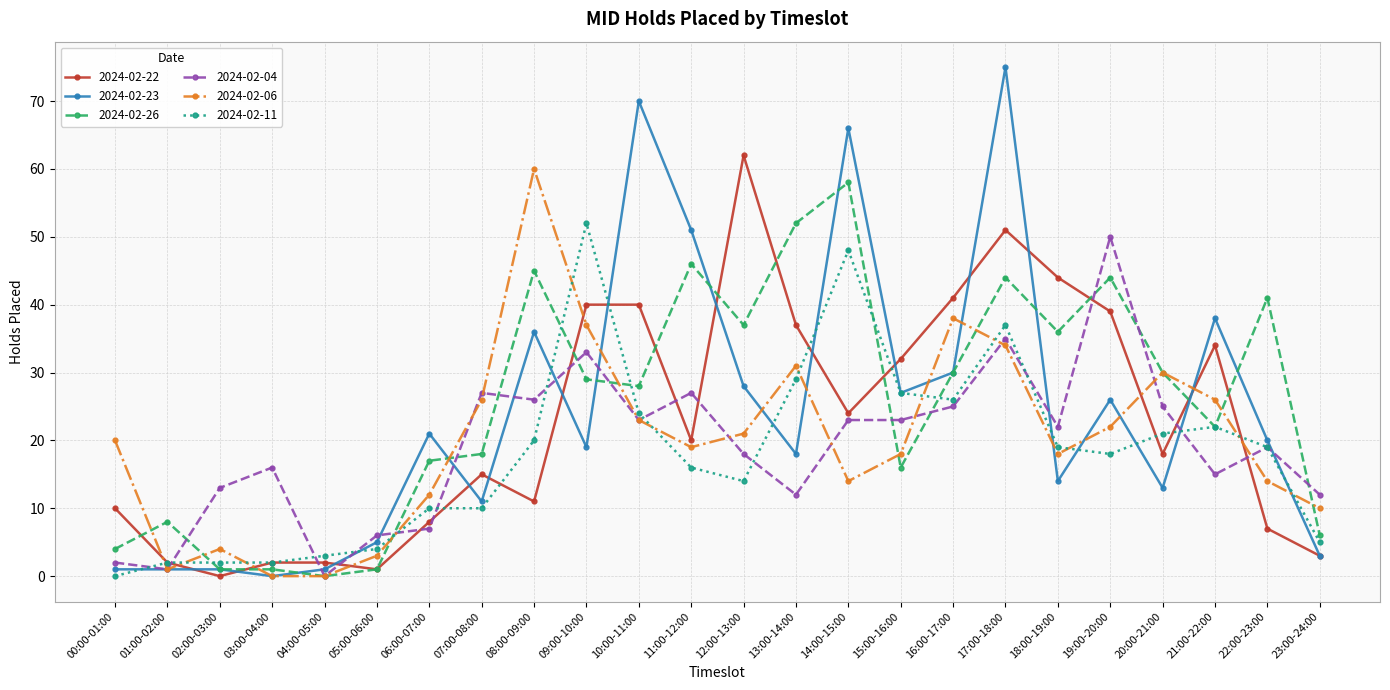

What is the sum of the 2024-02-23 values at 12:00-13:00 and 01:00-02:00?

29